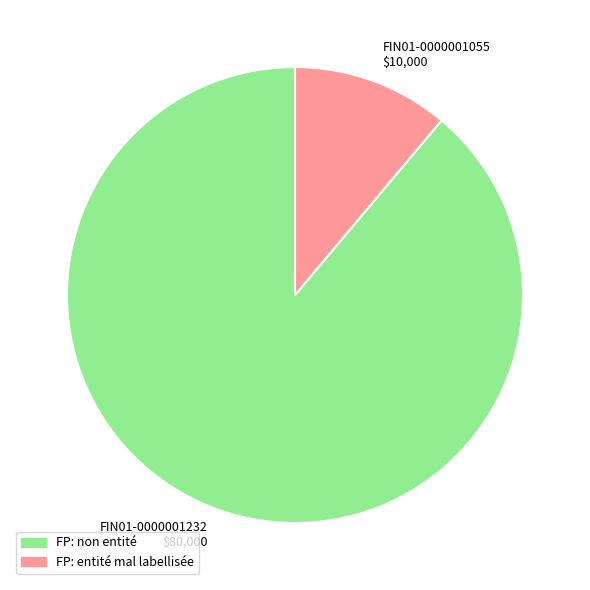

Rank the categories by value from lowest to highest.

FIN01-0000001055, FIN01-0000001232